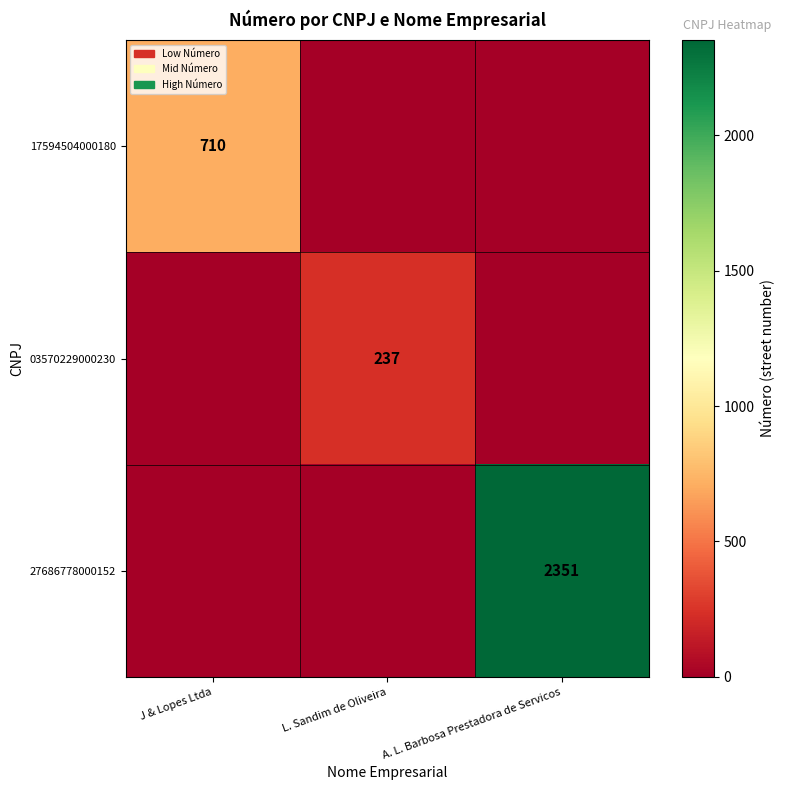

What is the average value of the 17594504000180 series?

237